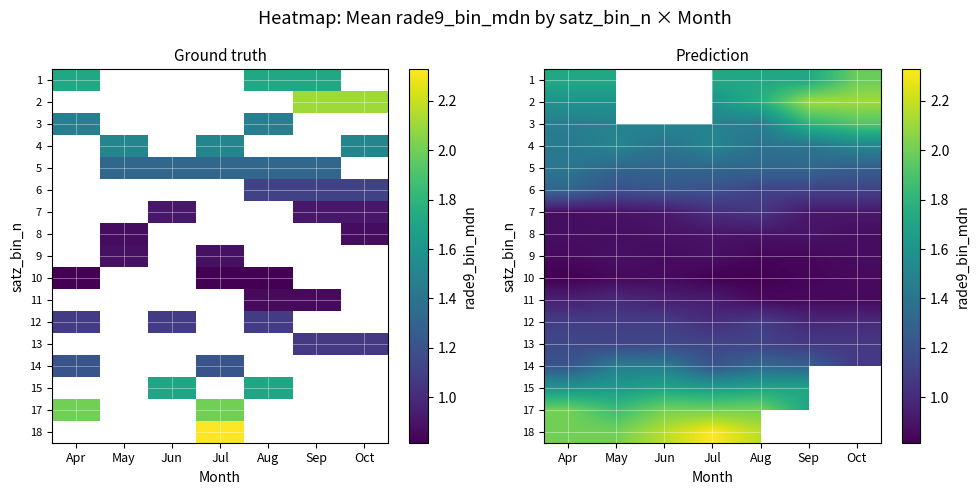

True or false: row_4 has a value of 1.3 at May.

True